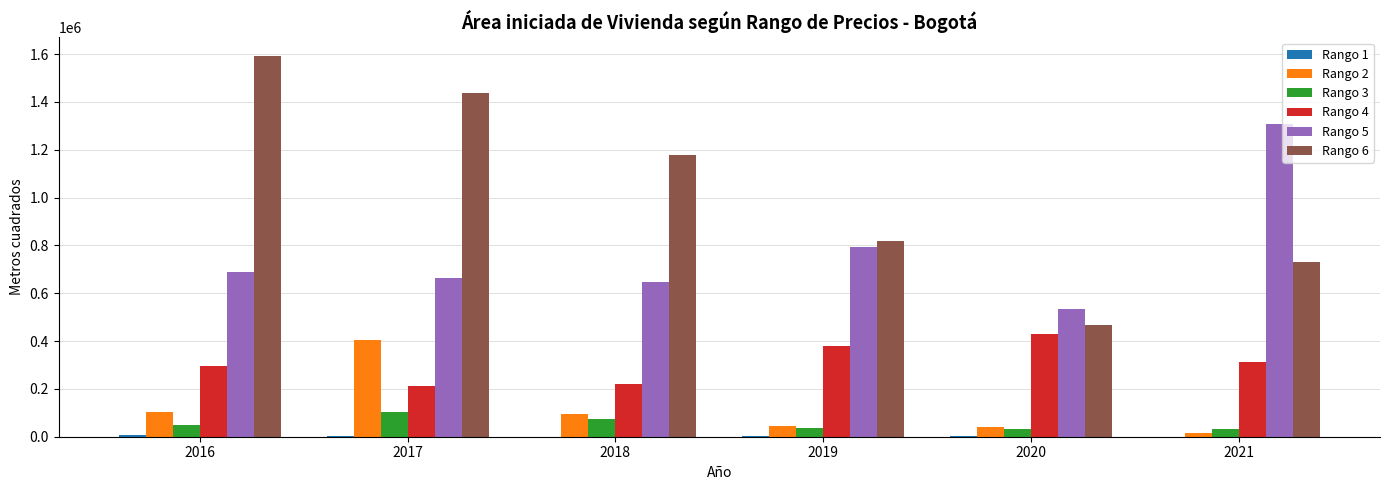

Which series has the largest total across all categories?

Rango 6